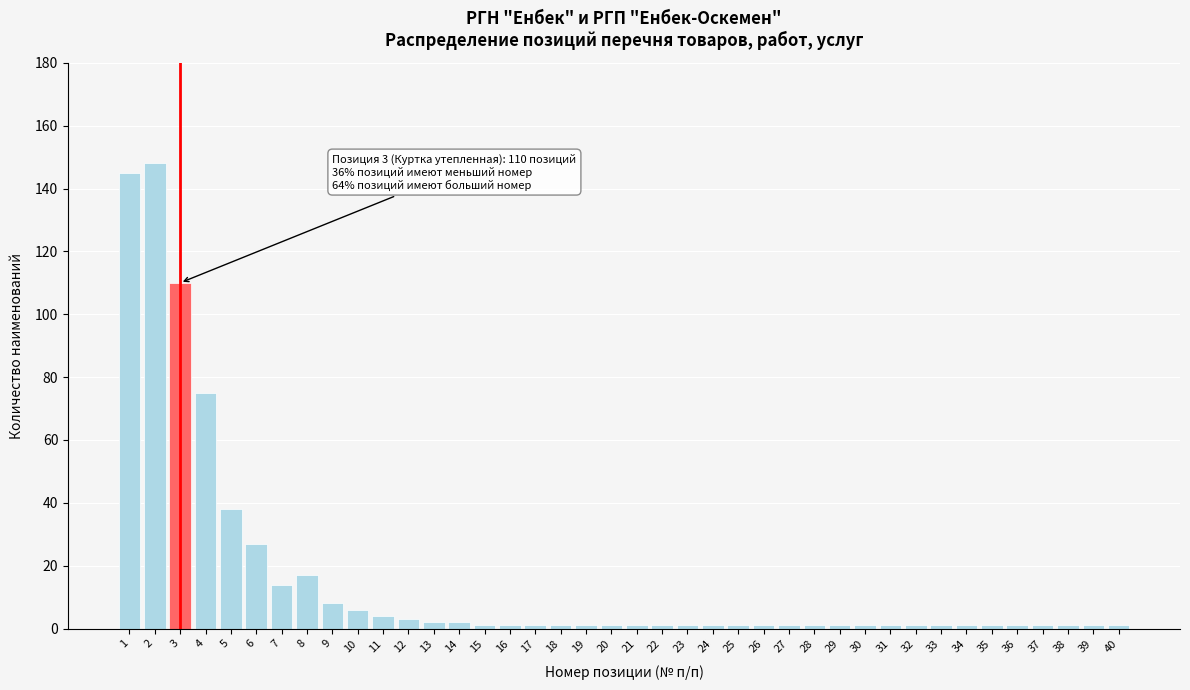

What is the difference between the maximum and minimum values?

147